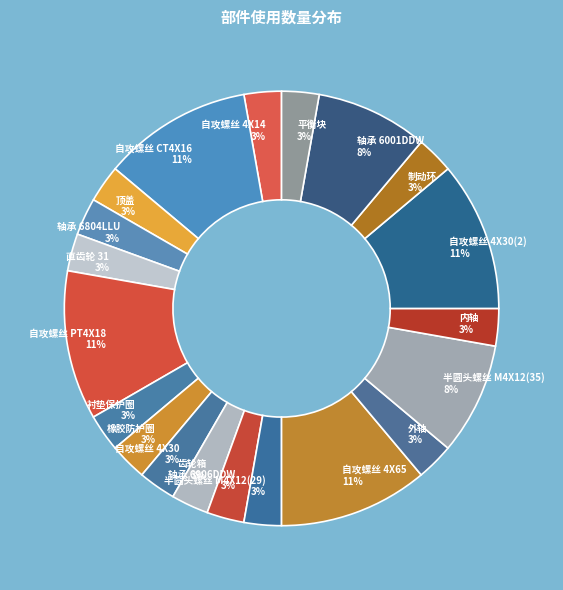

To the nearest percent, what is the difference between the largest and smallest slice percentages?

8%